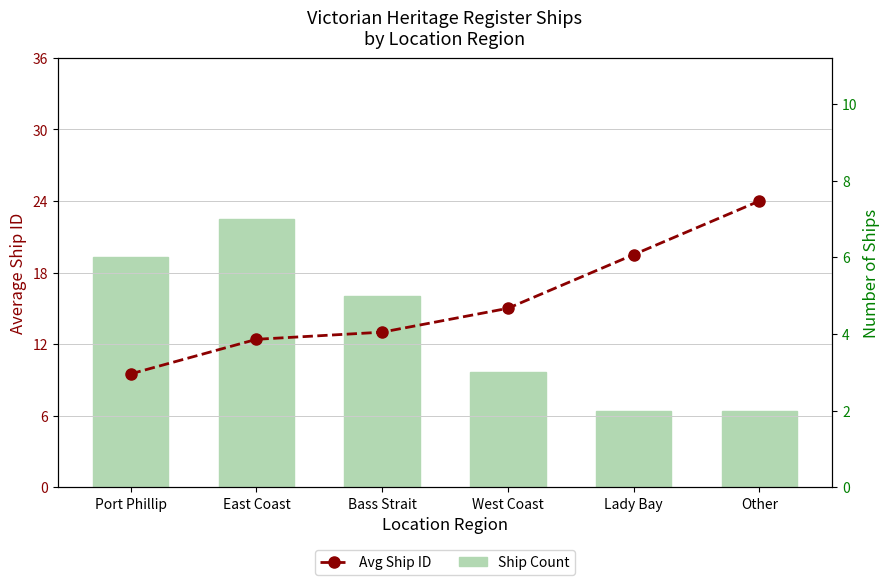

What is the value of the Ship Count bar at the 3rd from the left?

5.0